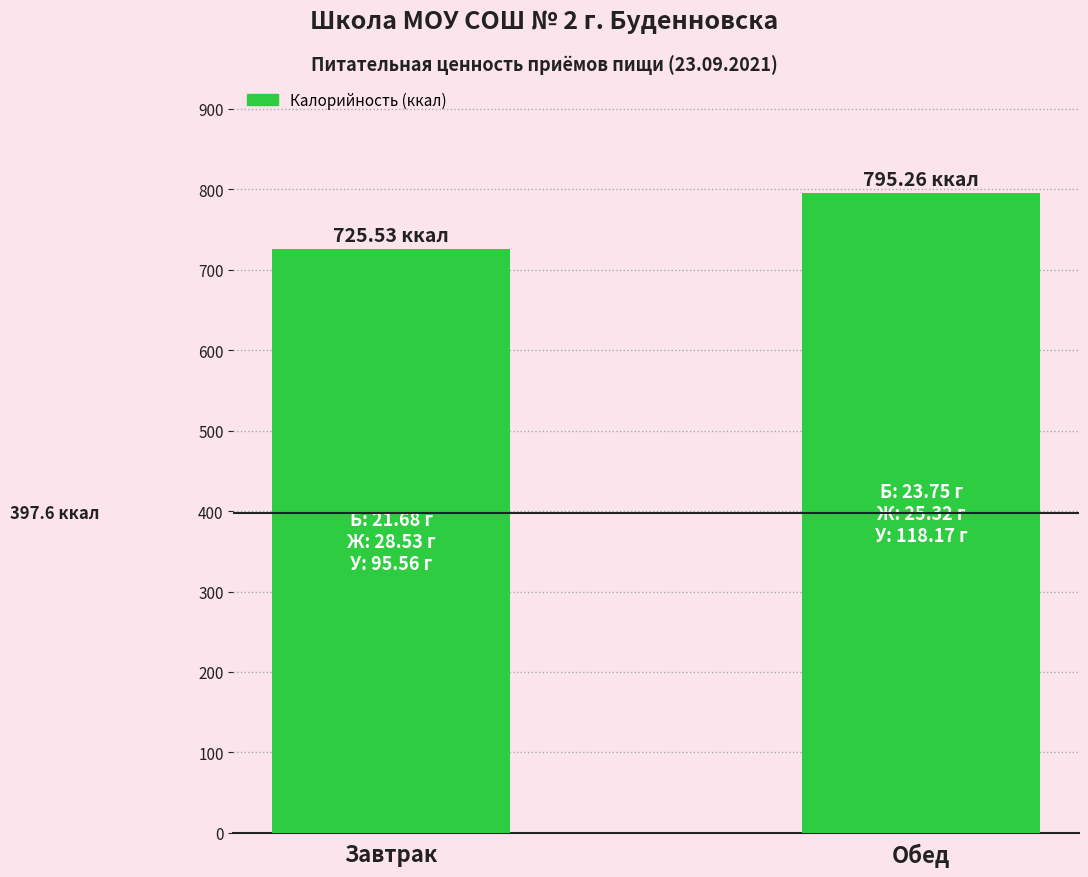

Between Завтрак and Обед, which is larger?

Обед